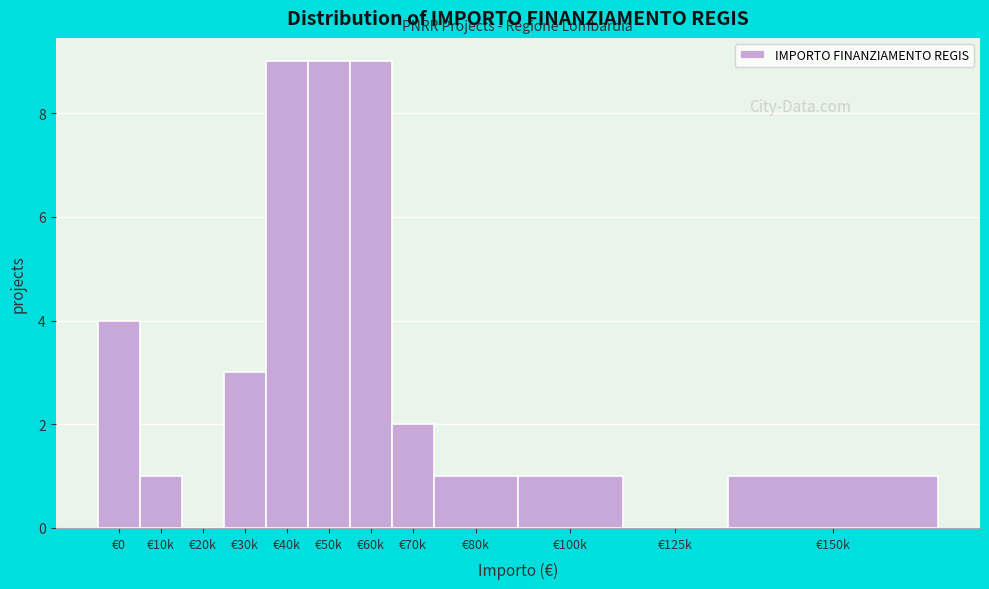

Reading left to right, extract all data points from this chart.

€0=4	€10k=1	€20k=0	€30k=3	€40k=9	€50k=9	€60k=9	€70k=2	€80k=1	€100k=1	€125k=0	€150k=1